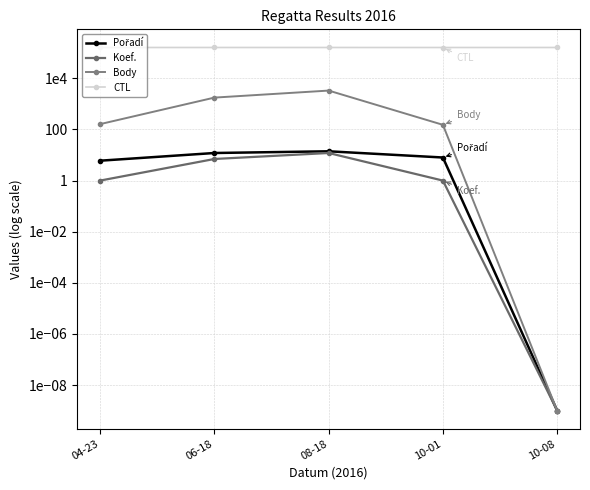

How many lines are shown in the chart?

4